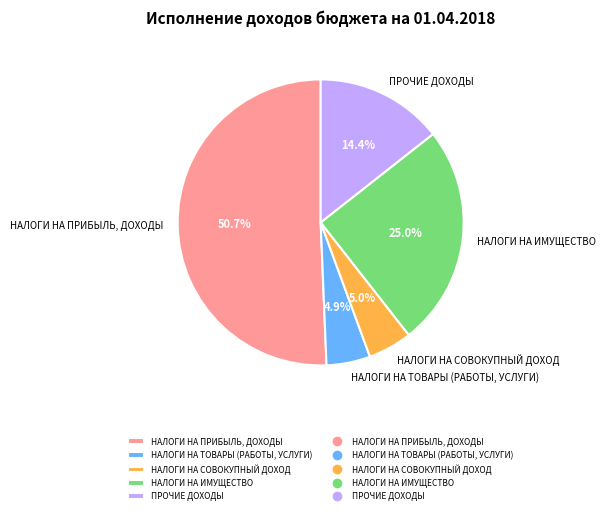

Is it true that НАЛОГИ НА ПРИБЫЛЬ, ДОХОДЫ is 39% of the pie?

False